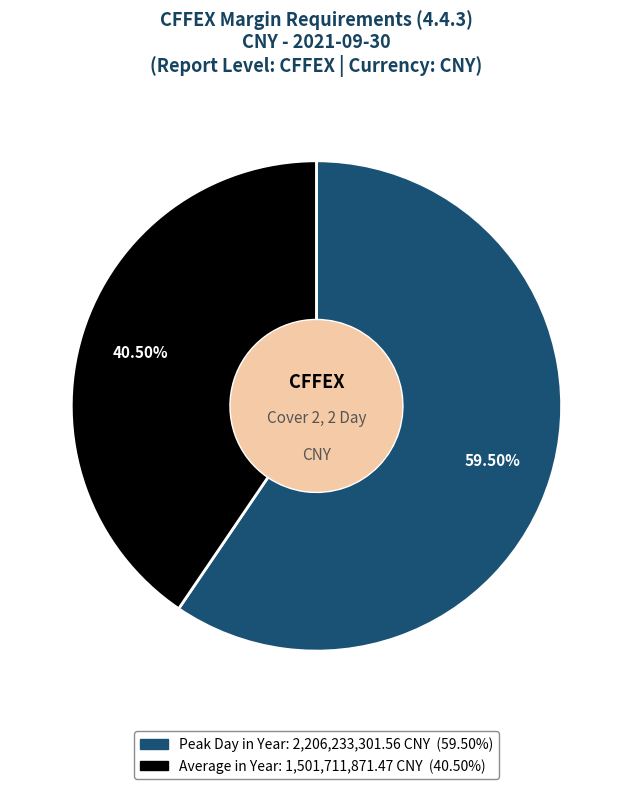

Is Peak Day in Year the majority of the pie?

Yes